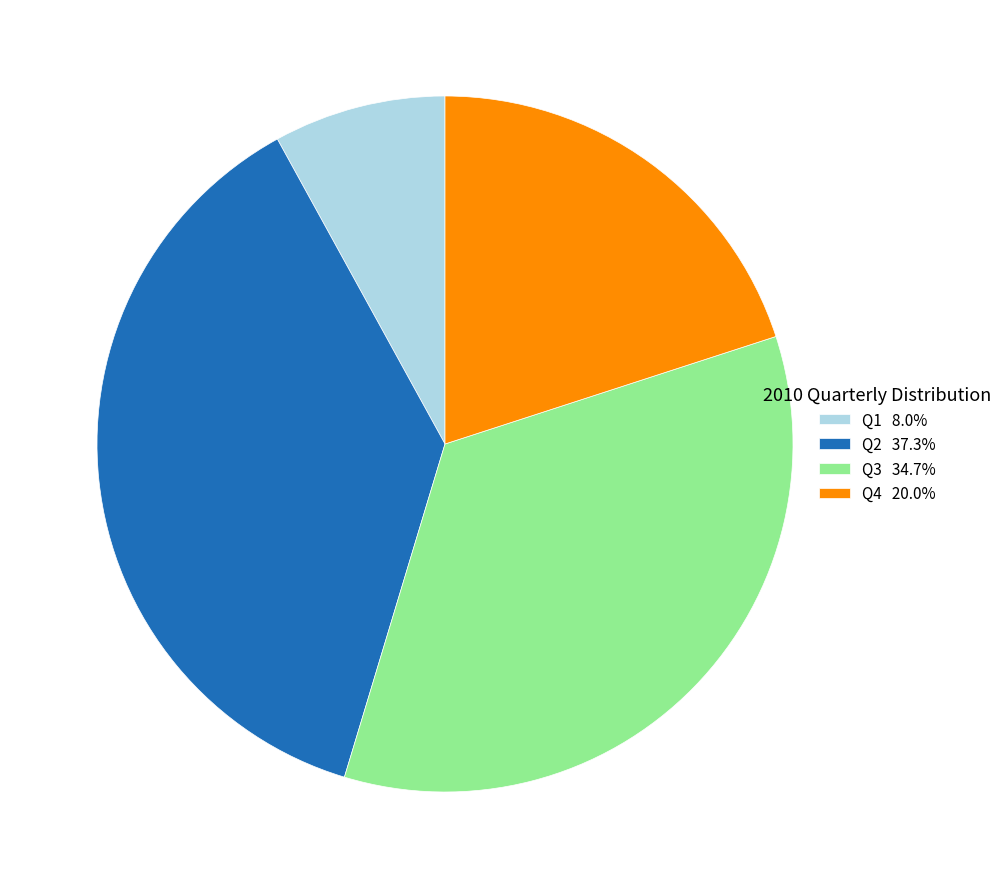

Combined, do Q1 8.0% and Q4 20.0% account for over 50%?

No